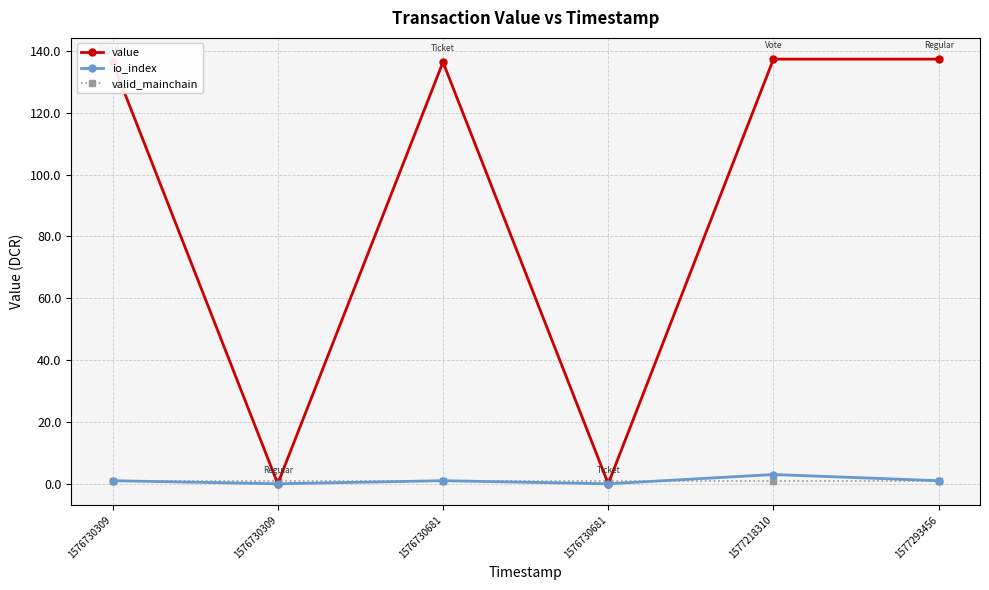

What are all the series names shown in the legend?

value, io_index, valid_mainchain